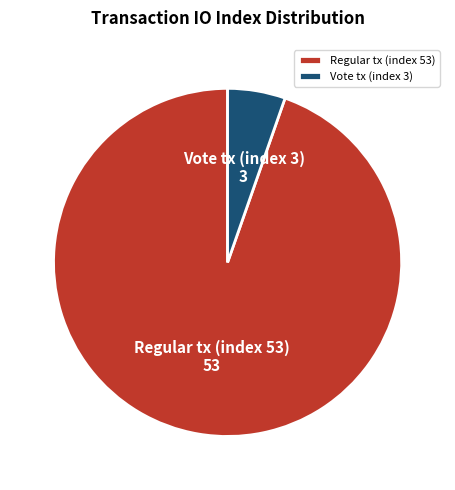

Is it true that Vote tx (index 3) is 5% of the pie?

True